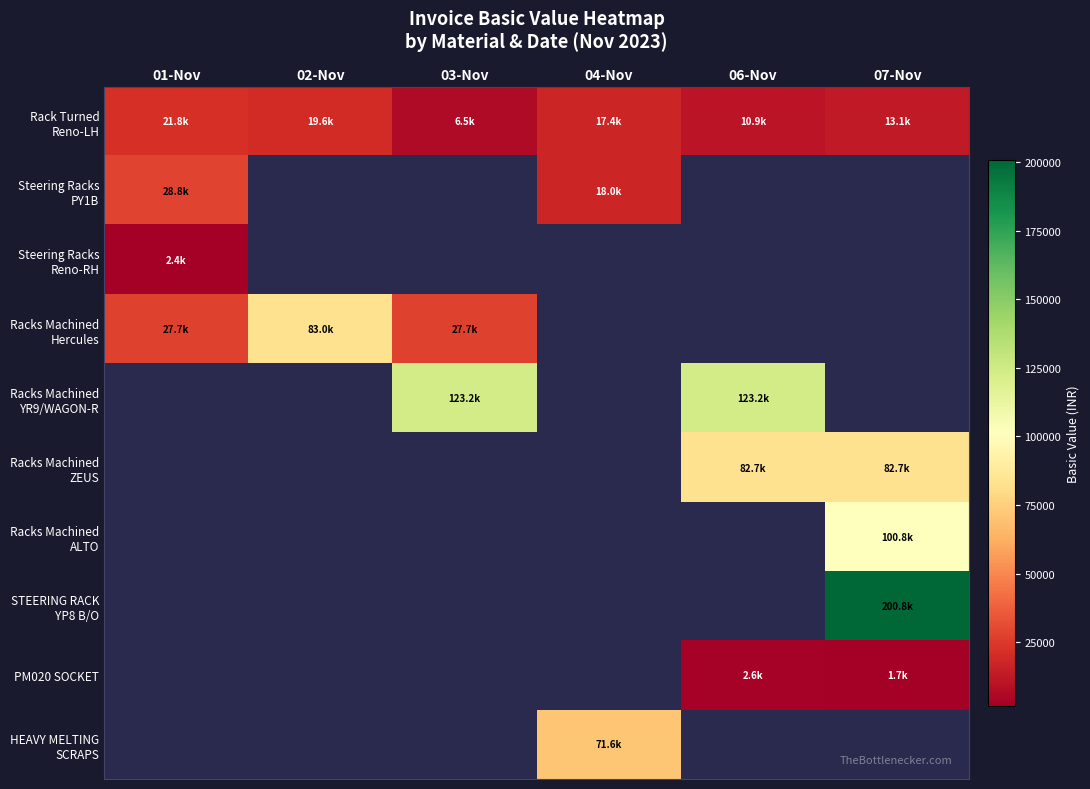

The value of Racks Machined ZEUS at 07-Nov is 82686.0. True or false?

True